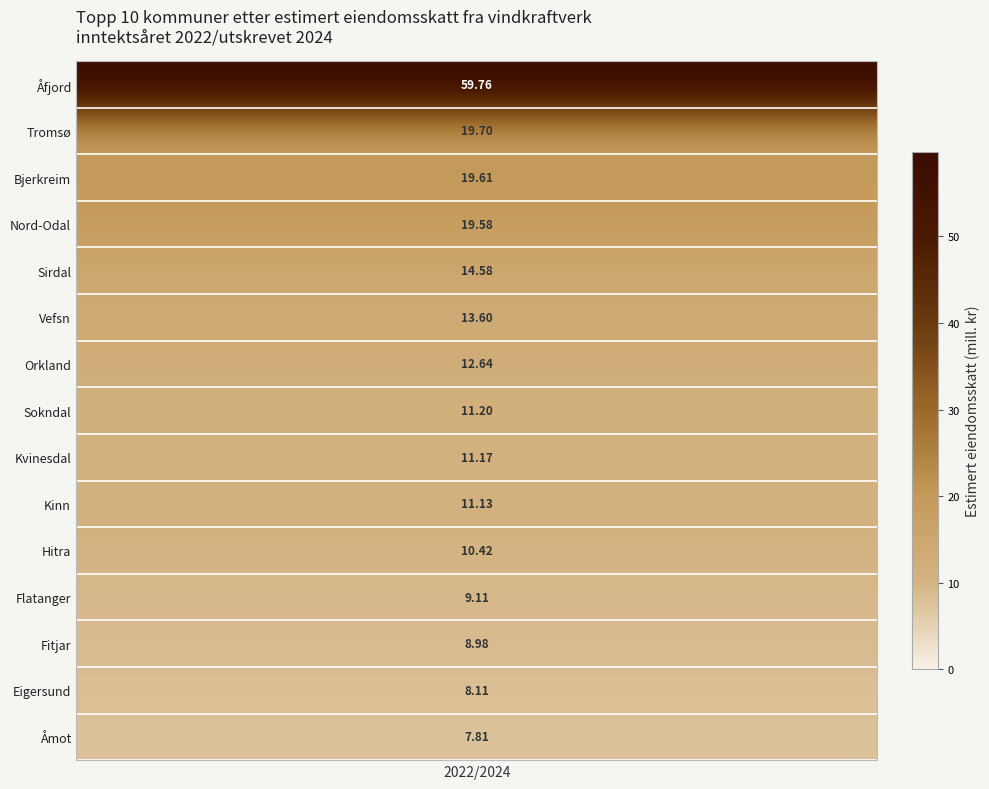

How many values are below 11?

5